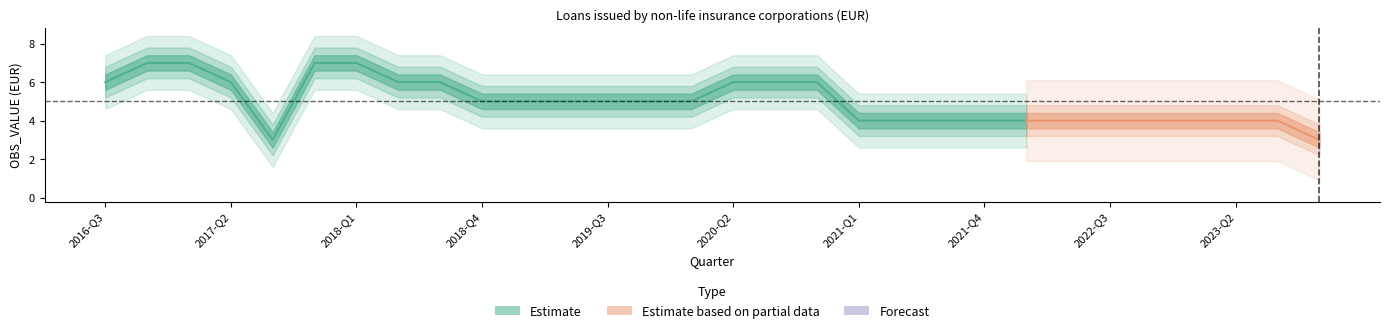

How many data points does each series have?

30